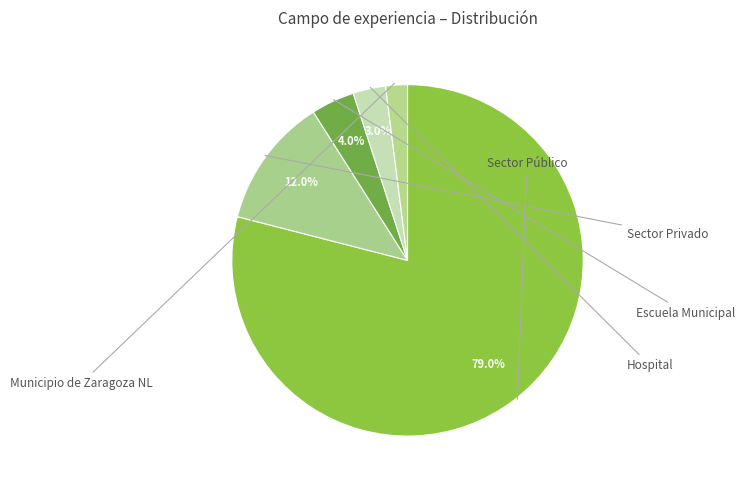

How many segments does this pie chart have?

5